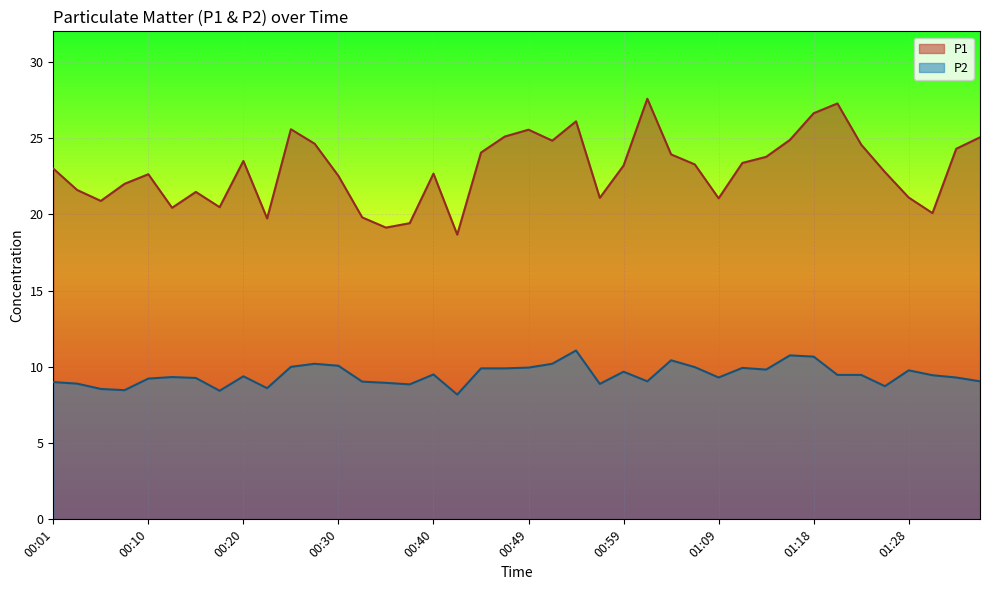

What is the difference between the P2 values at 00:54 and 00:37?

2.2